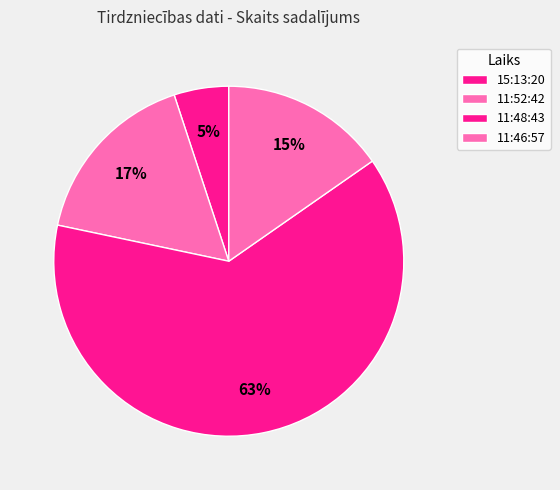

How many segments does this pie chart have?

4